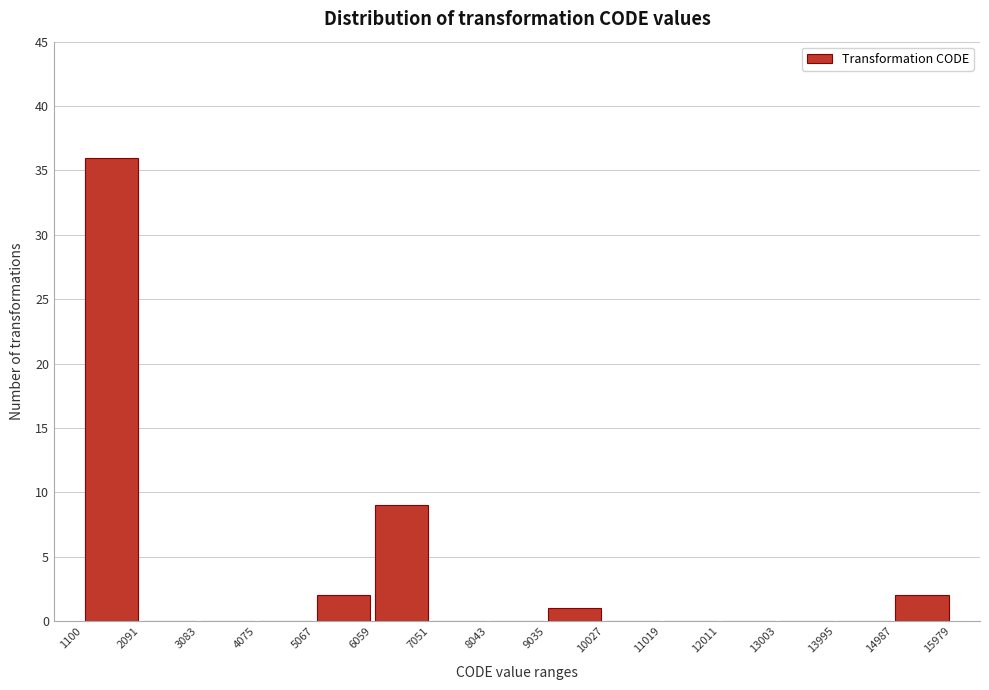

Reading left to right, list every bar in this chart as the range it spans on the x-axis followed by its height. The values are not printed on the chart, so give them approximately, as read against the axis.

1100 to 2091: 36
2091 to 3083: 0
3083 to 4075: 0
4075 to 5067: 0
5067 to 6059: 2
6059 to 7051: 9
7051 to 8043: 0
8043 to 9035: 0
9035 to 10027: 1
10027 to 11019: 0
11019 to 12011: 0
12011 to 13003: 0
13003 to 13995: 0
13995 to 14987: 0
14987 to 15979: 2